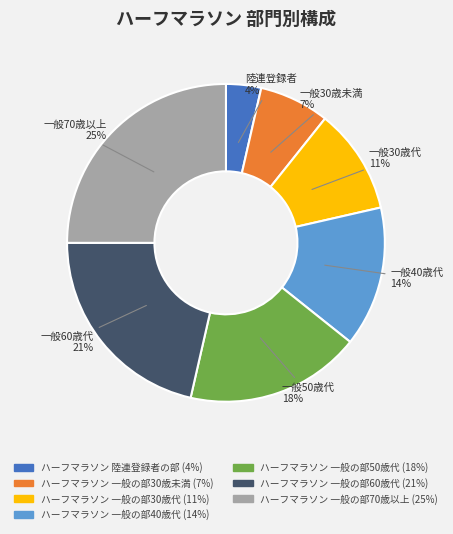

To the nearest percent, what is the difference between the ハーフマラソン 一般の部30歳代 and ハーフマラソン 一般の部50歳代 slice percentages?

7%